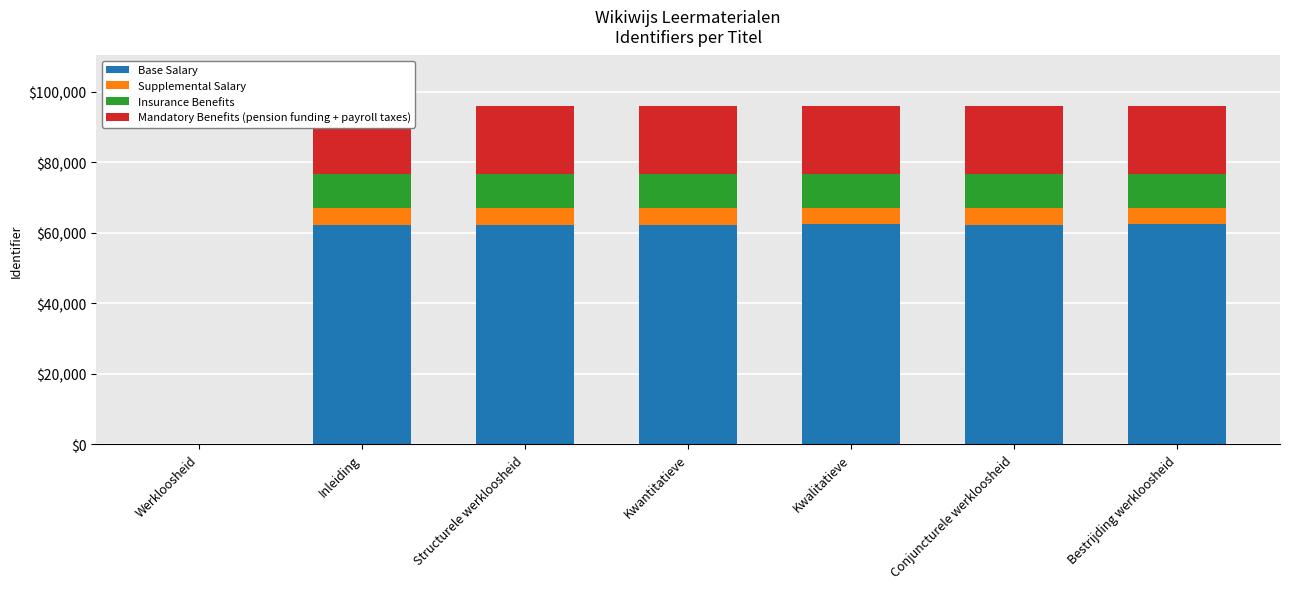

What is the sum of the Base Salary values at Kwalitatieve and Bestrijding werkloosheid?

124769.5